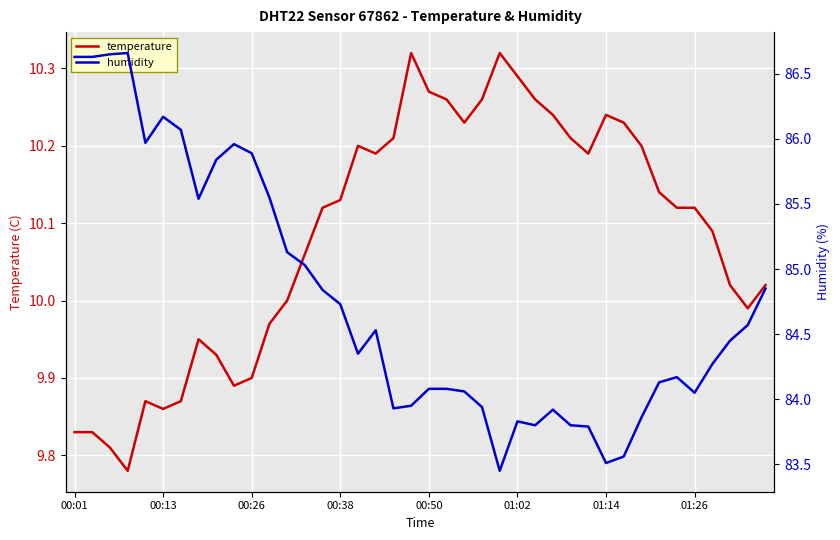

How many categories are shown in the chart?

40